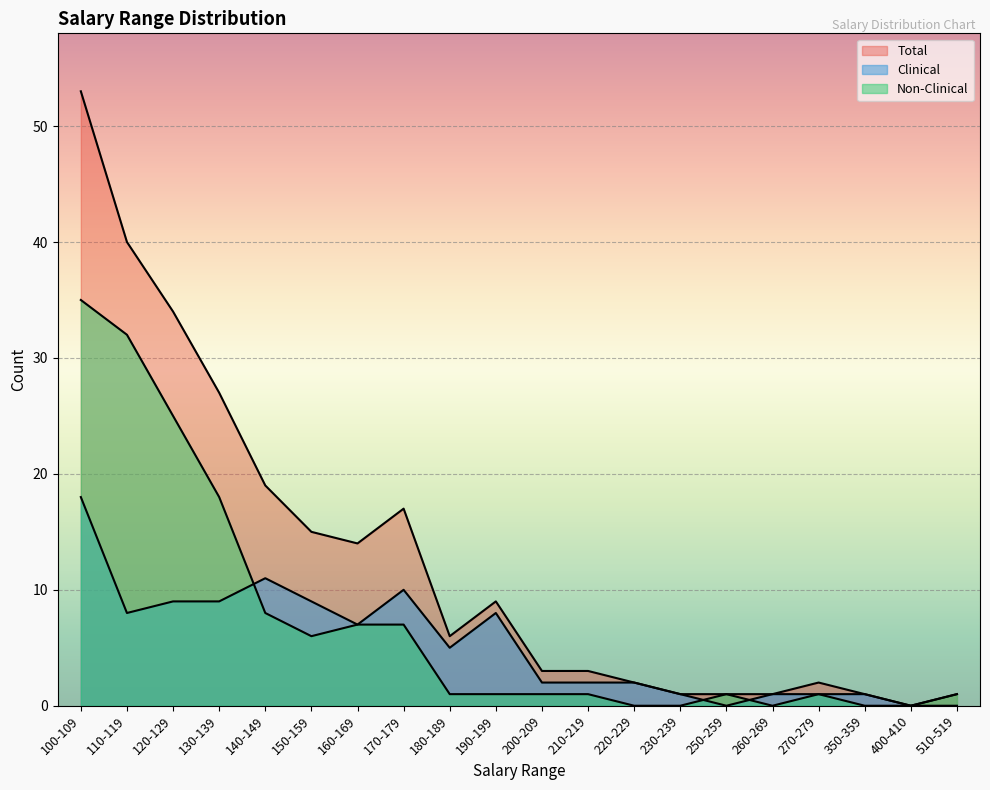

What is the difference between the Total values at 180-189 and 100-109?

47